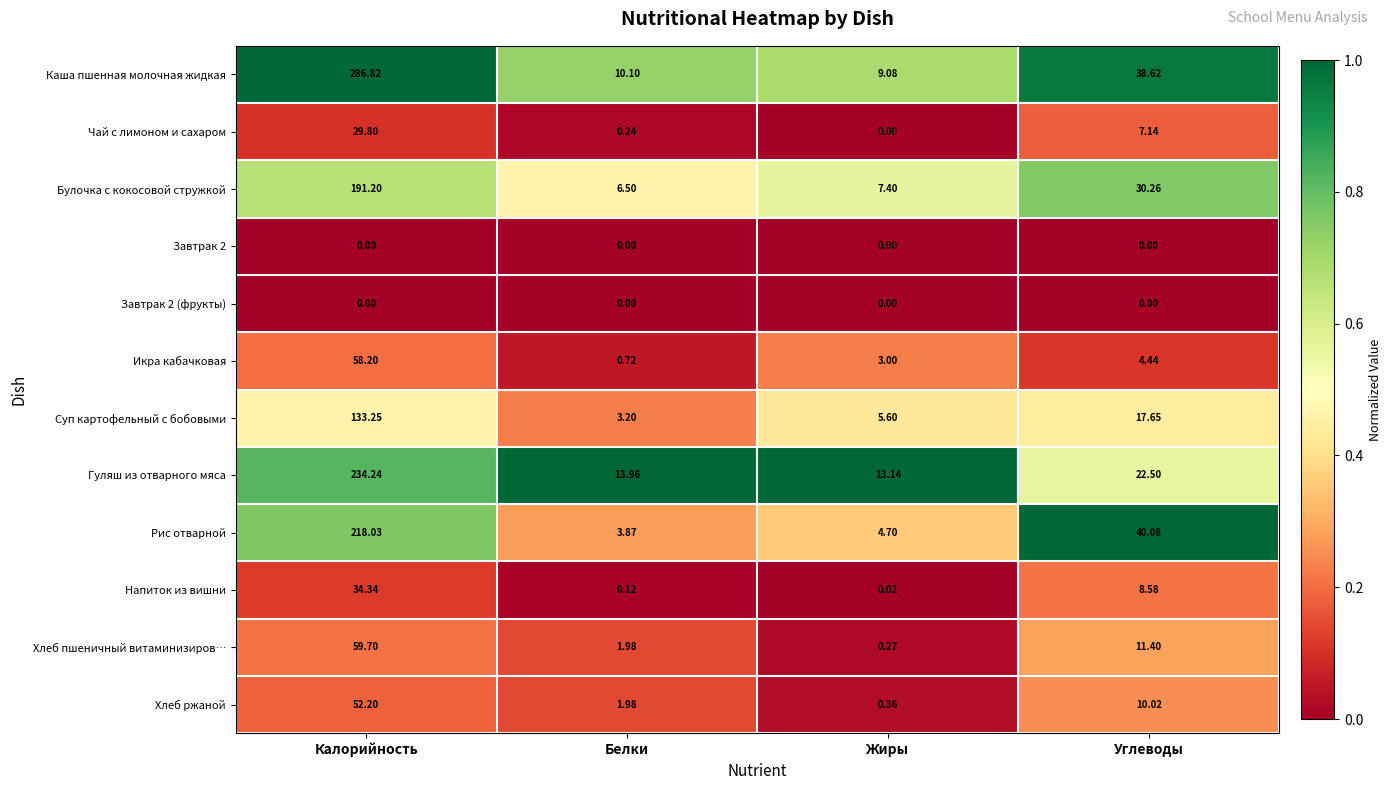

Is the value of Завтрак 2 at Белки greater than the value of Каша пшенная молочная жидкая at Калорийность?

No